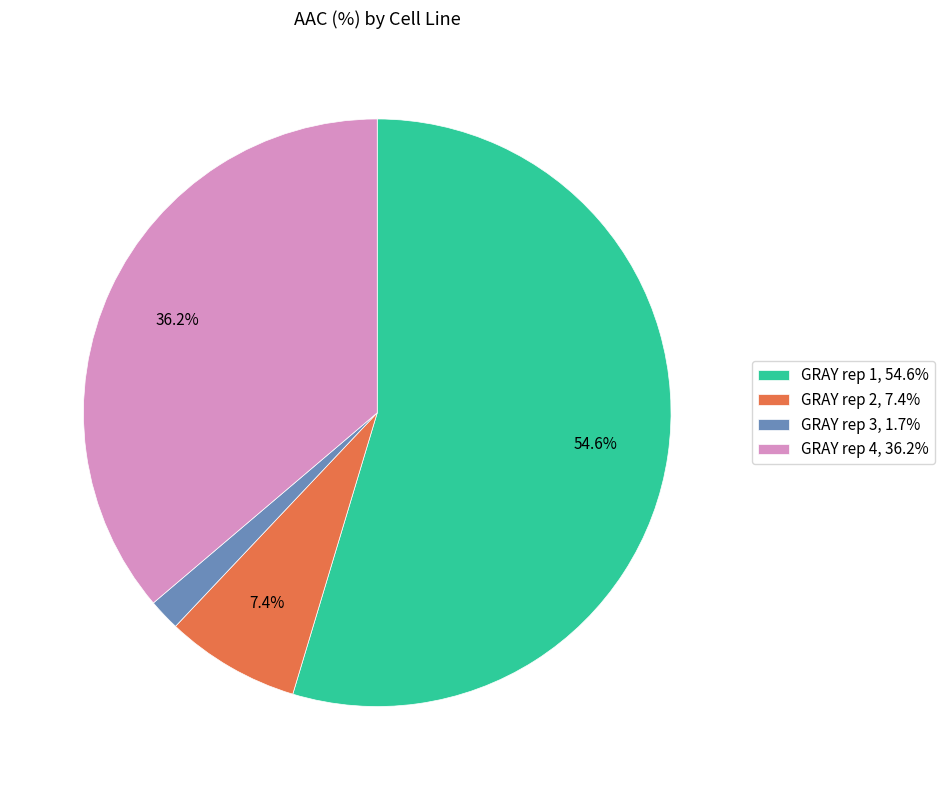

Does GRAY rep 1 represent more than half of the total?

Yes